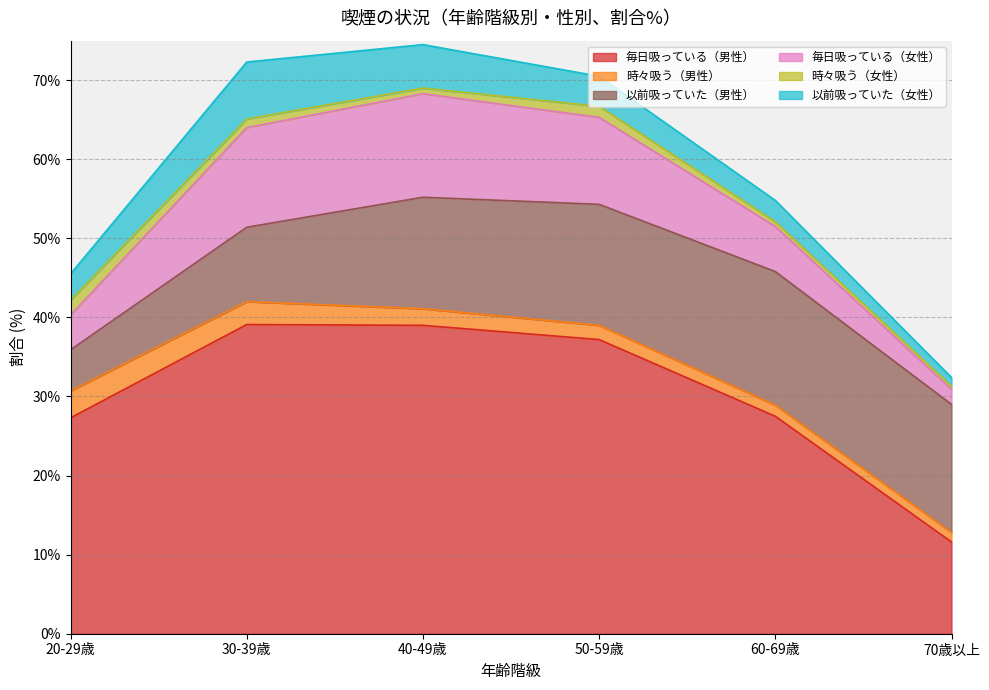

True or false: 時々吸う（男性） and 毎日吸っている（女性） cross at least once.

False